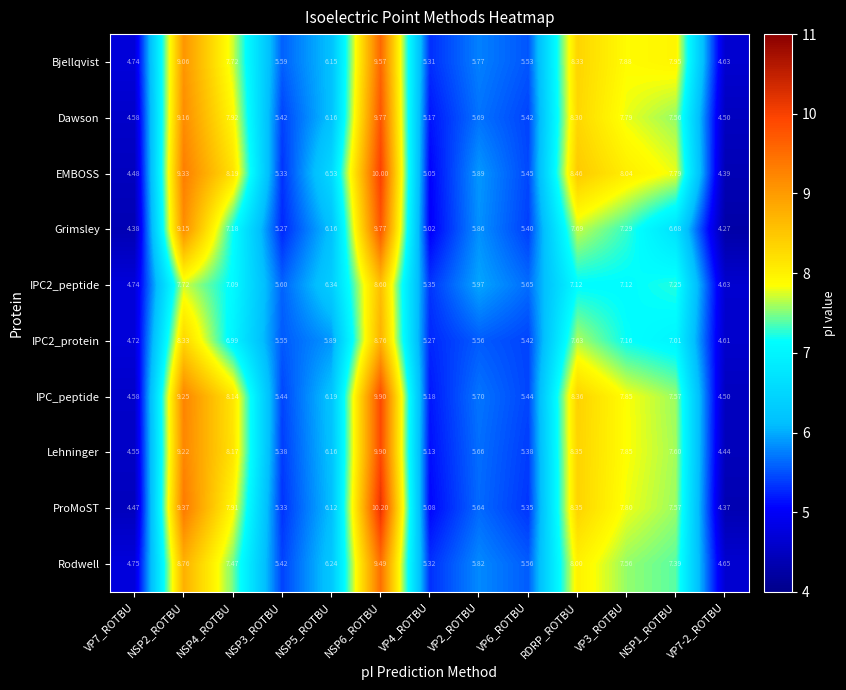

Which series has the largest range (max minus min)?

ProMoST